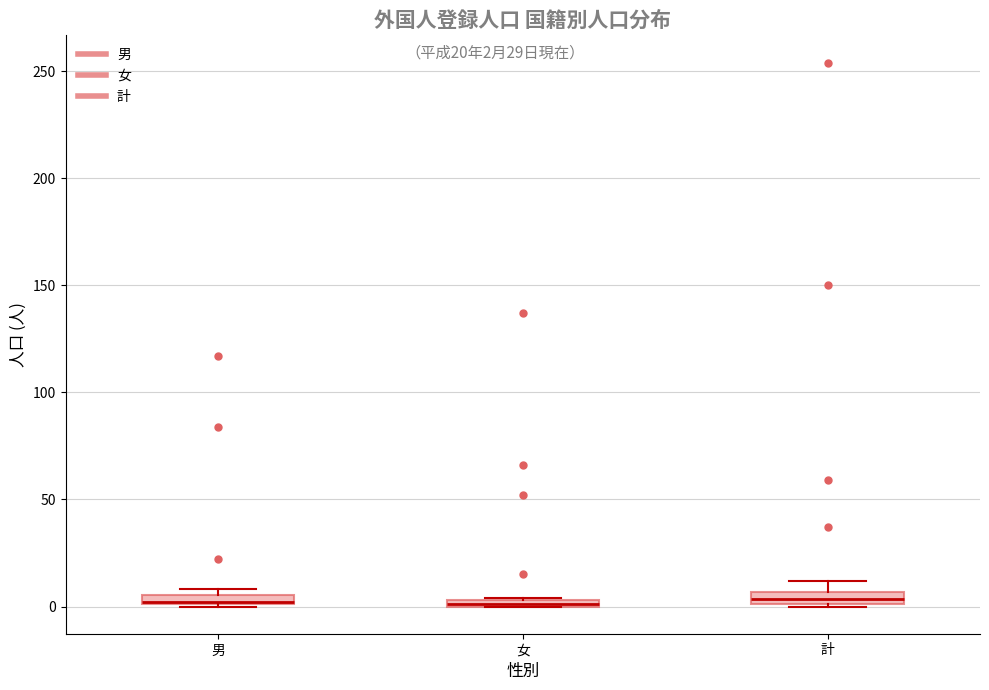

Where is the lower edge of the box for 男 on the y-axis? The values are not printed on the chart, so give them approximately, as read against the axis.

0